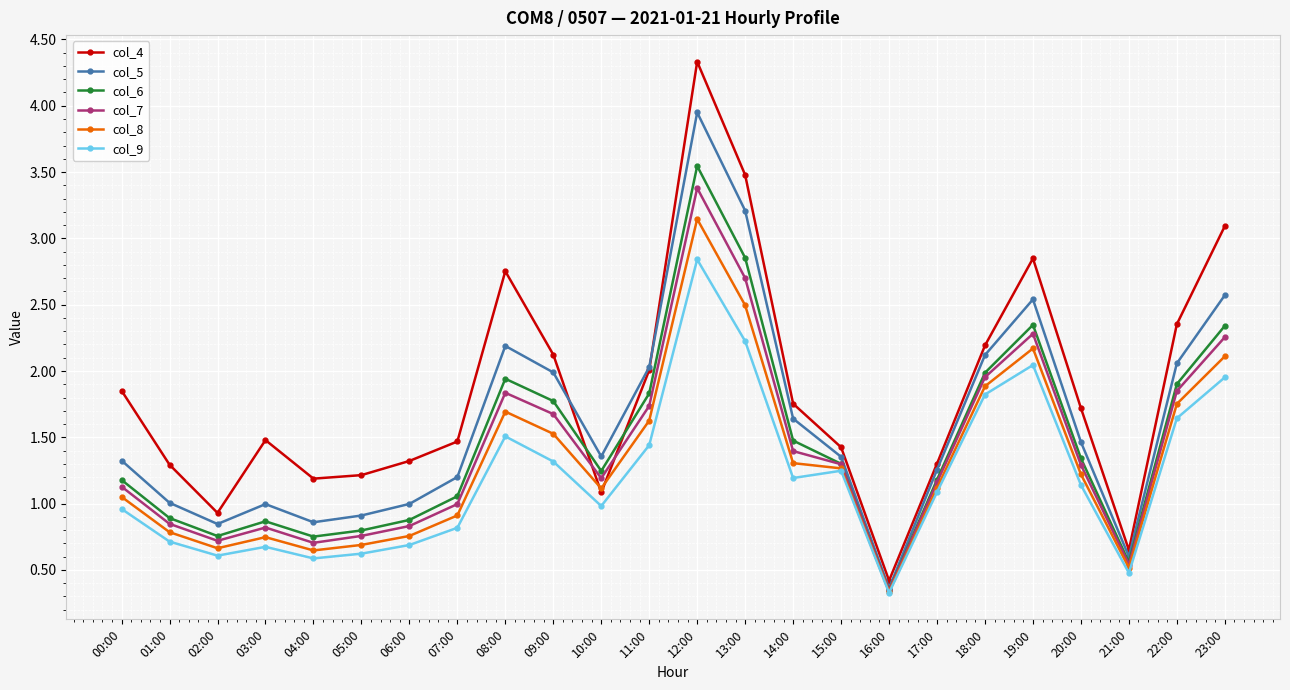

True or false: col_4 and col_9 intersect in this chart.

False